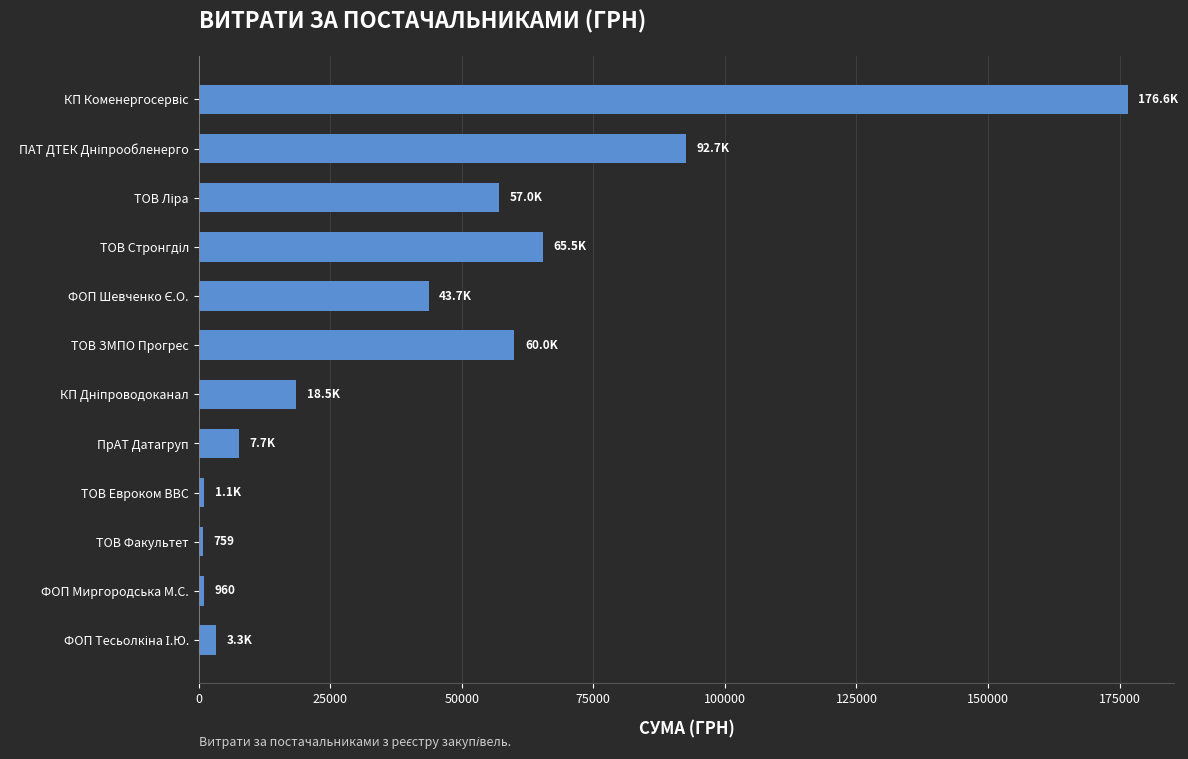

What is the difference between the maximum and minimum values?

175815.8